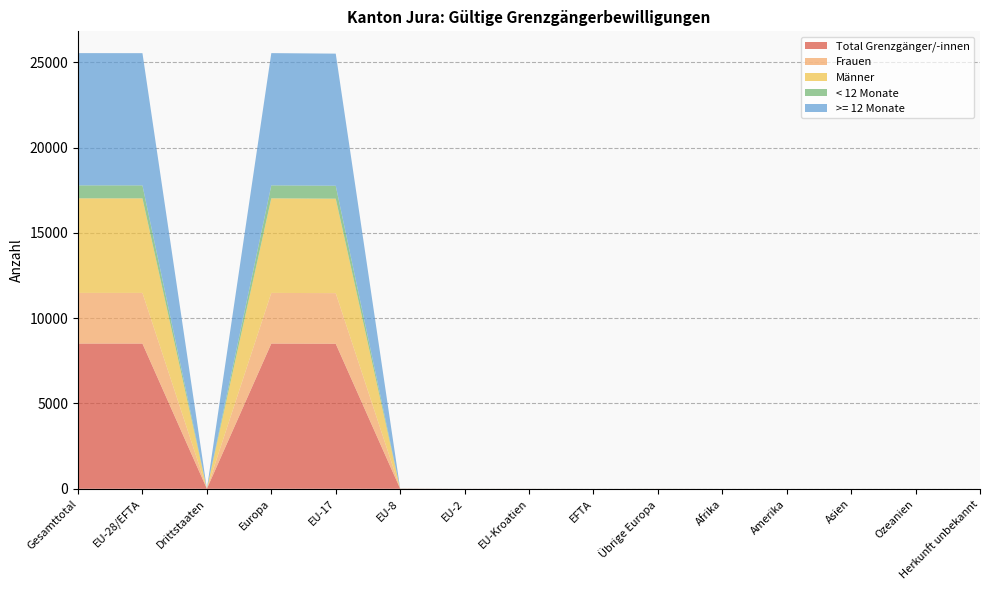

Reading left to right, extract all data points from this chart.

Total Grenzgänger/-innen: 8514	8513	1	8514	8504	7	1	1	0	1	0	0	0	0	0
Frauen: 2970	2970	0	2970	2966	3	1	0	0	0	0	0	0	0	0
Männer: 5544	5543	1	5544	5538	4	0	1	0	1	0	0	0	0	0
< 12 Monate: 761	761	0	761	760	1	0	0	0	0	0	0	0	0	0
>= 12 Monate: 7753	7752	1	7753	7744	6	1	1	0	1	0	0	0	0	0